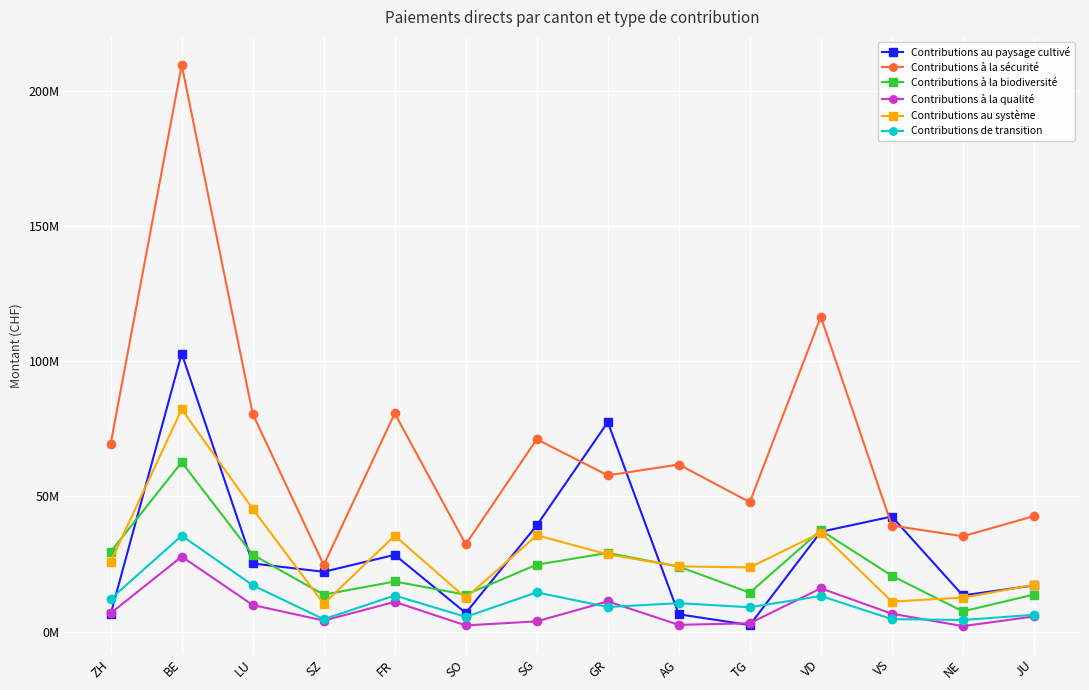

Is this an area chart (filled region under the line)?

No